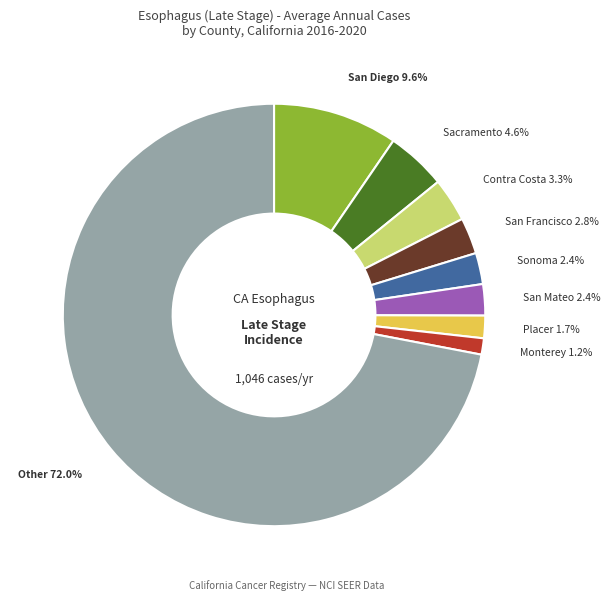

Does any single category account for the majority?

Yes